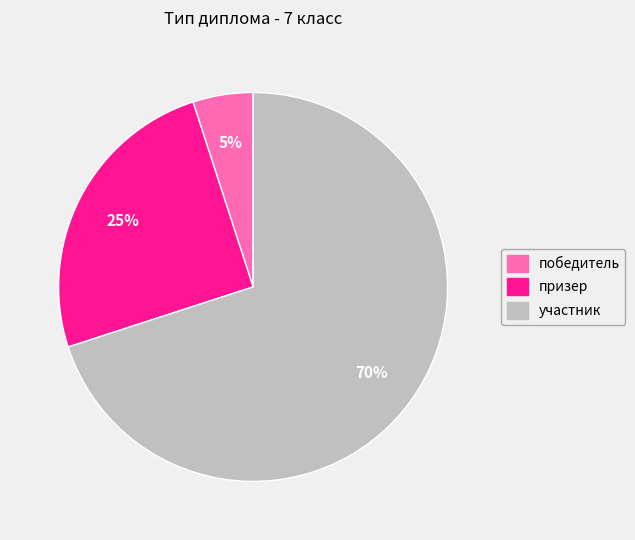

Combined, do победитель and призер account for over 50%?

No